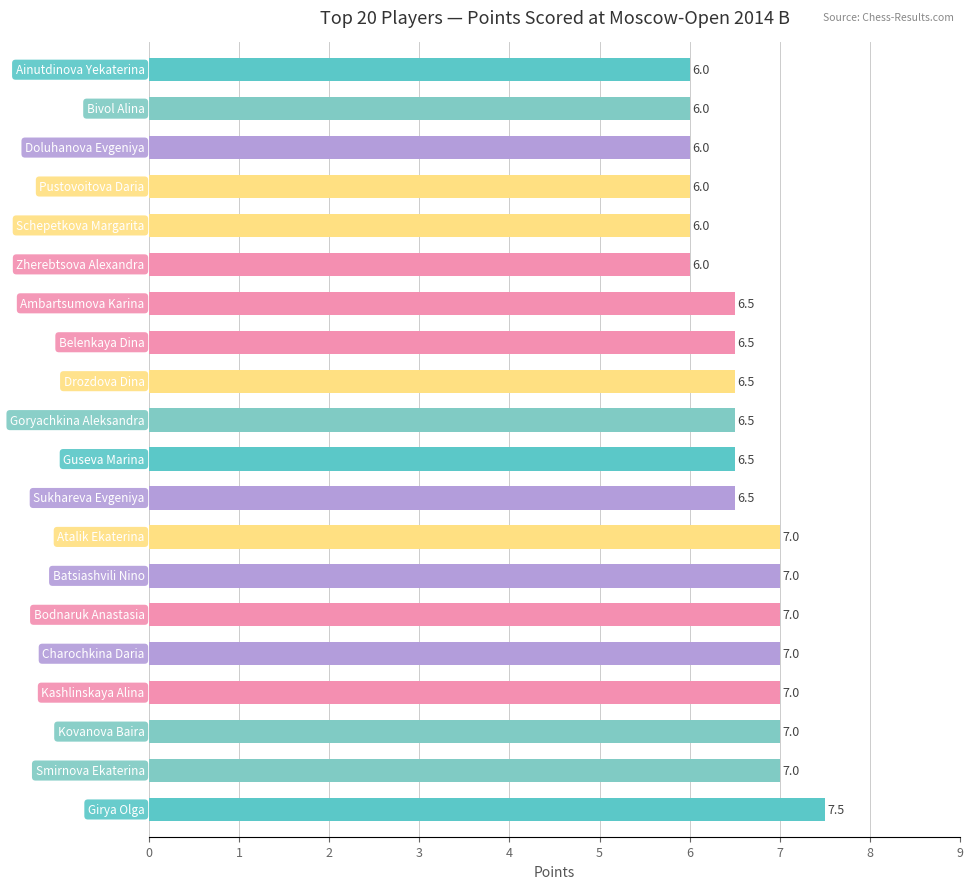

What is the smallest value displayed?

6.0